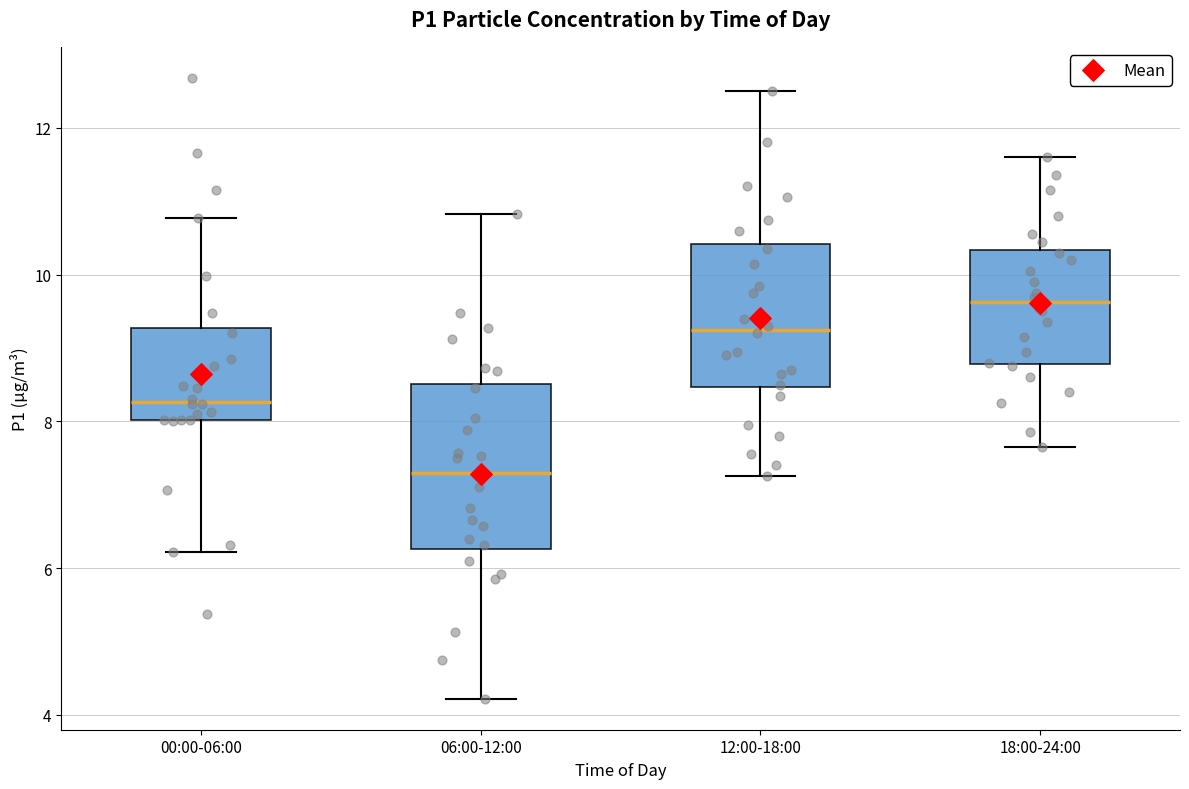

Reading left to right, read every box against the y-axis: the position of its median line, the range the box covers, and the ends of its whiskers. The values are not printed on the chart, so give them approximately, as read against the axis.

00:00-06:00: median 8.2, box 8.0 to 9.2, whiskers 6.2 to 10.8
06:00-12:00: median 7.4, box 6.2 to 8.6, whiskers 4.2 to 10.8
12:00-18:00: median 9.2, box 8.4 to 10.4, whiskers 7.2 to 12.6
18:00-24:00: median 9.6, box 8.8 to 10.4, whiskers 7.6 to 11.6